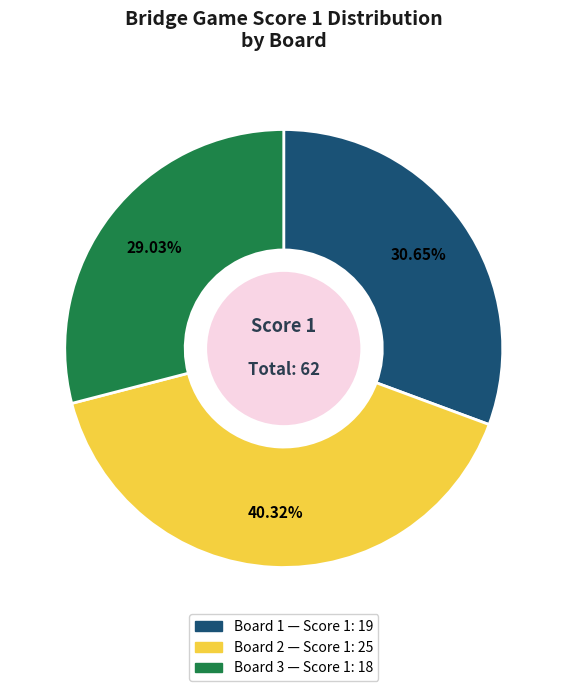

To the nearest percent, what is the combined percentage of Board 1 and Board 2?

71%